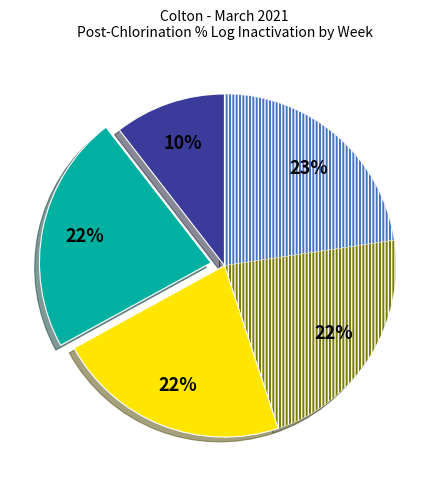

Is there any slice that represents more than half of the pie?

No